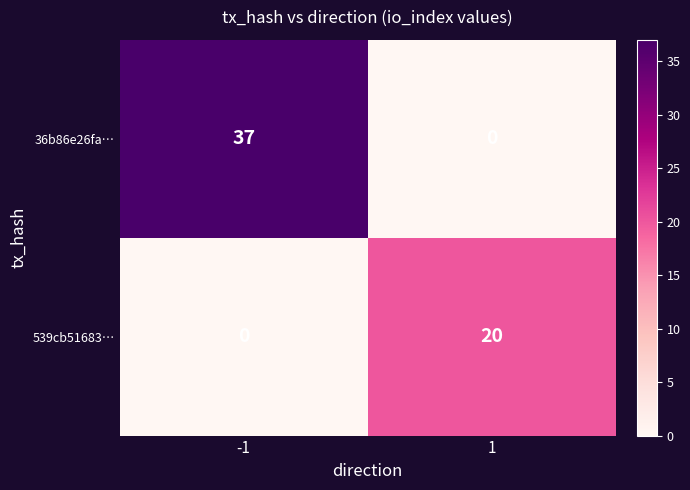

At how many categories does at least one series exceed 15?

2